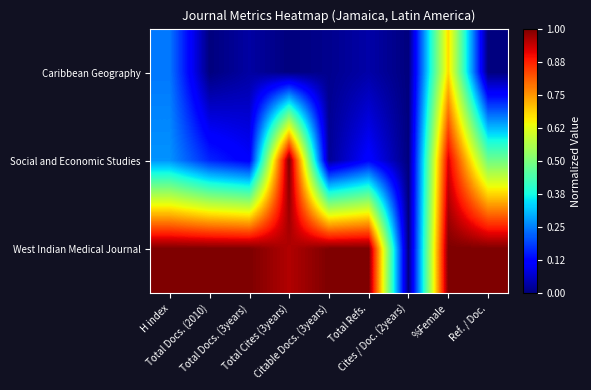

What is the maximum value shown in the chart?

1.0